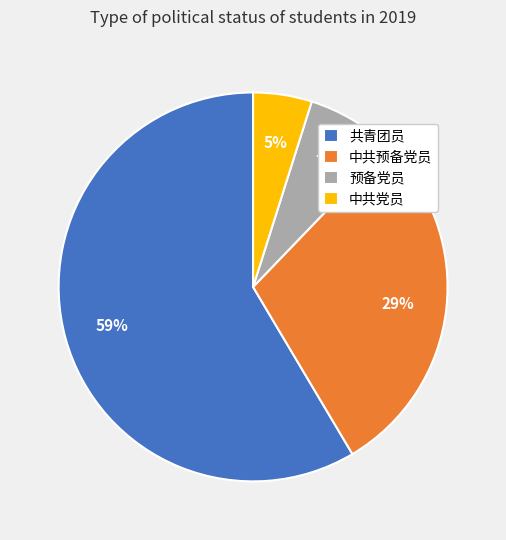

How many segments does this pie chart have?

4